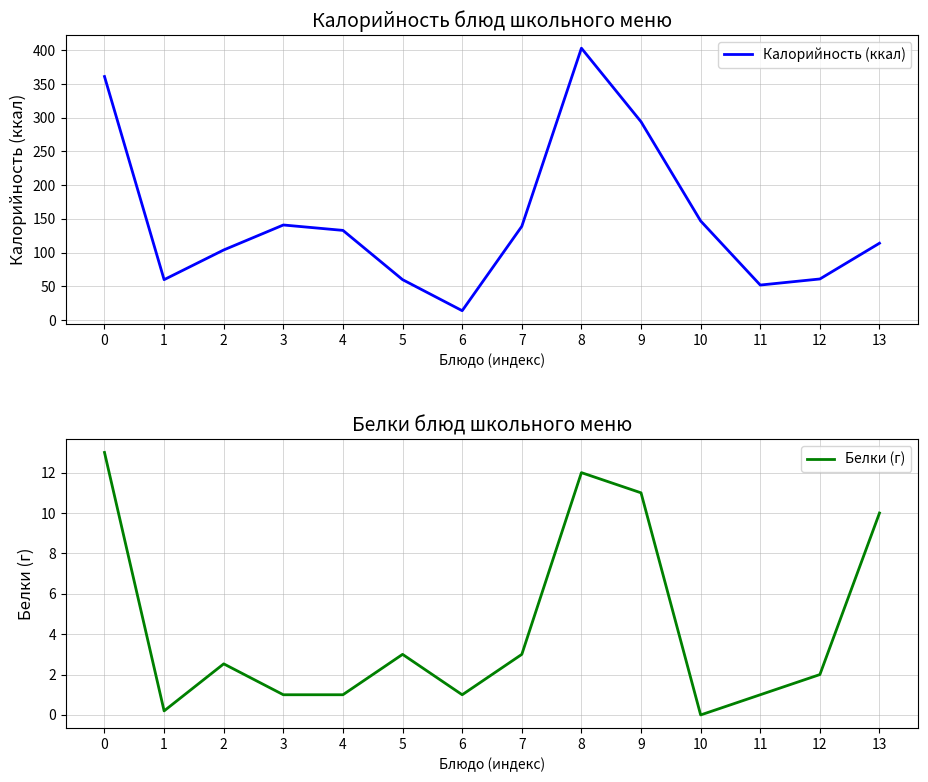

What is the maximum value shown in the chart?

403.0